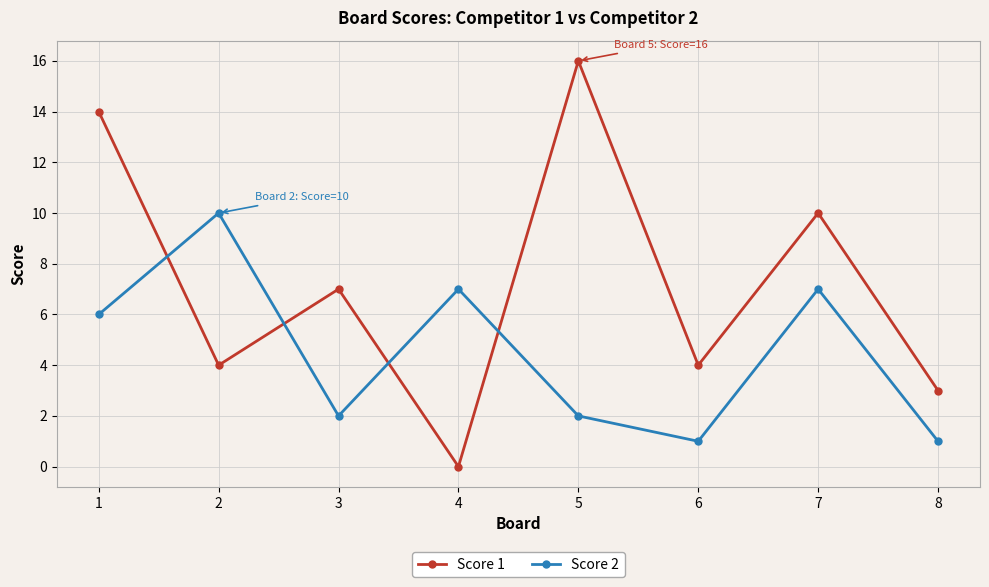

Which category has the highest value in the Score 2 series?

2